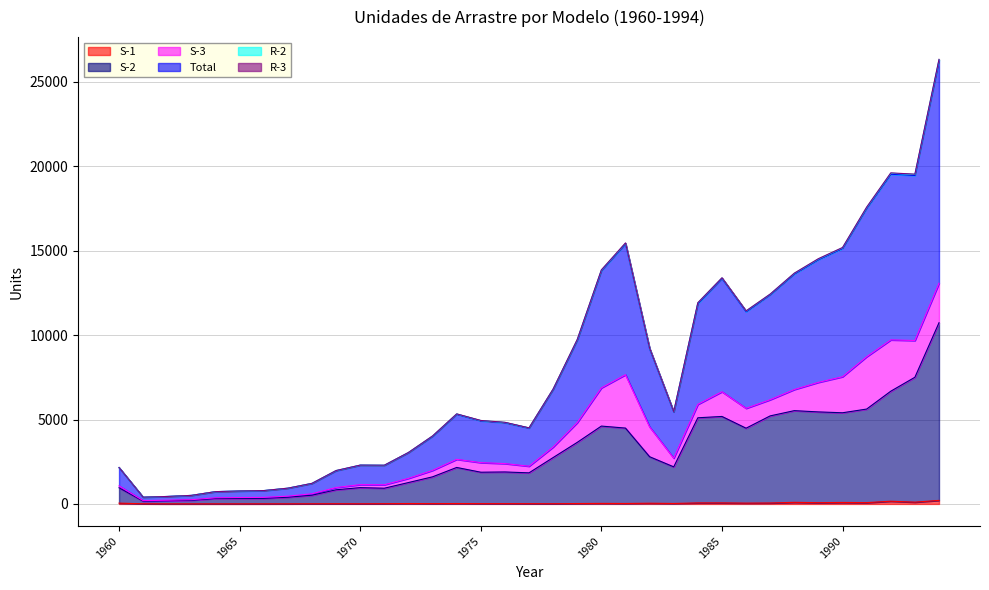

Does the chart display data point markers on the line(s)?

No